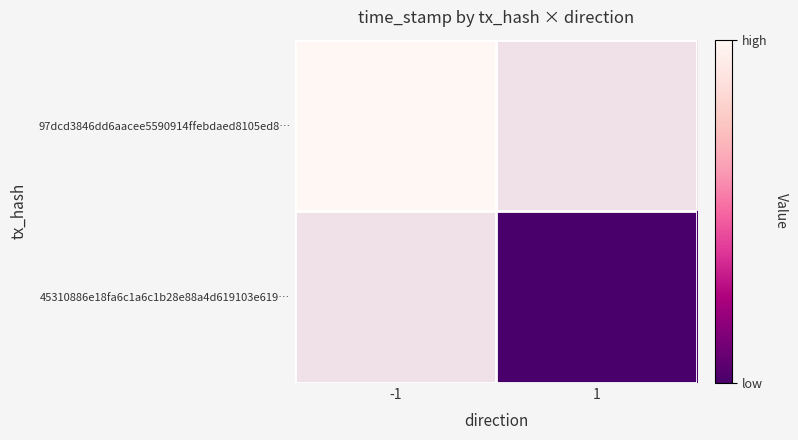

Which series has the largest total across all categories?

97dcd3846dd6aacee5590914ffebdaed8105ed8